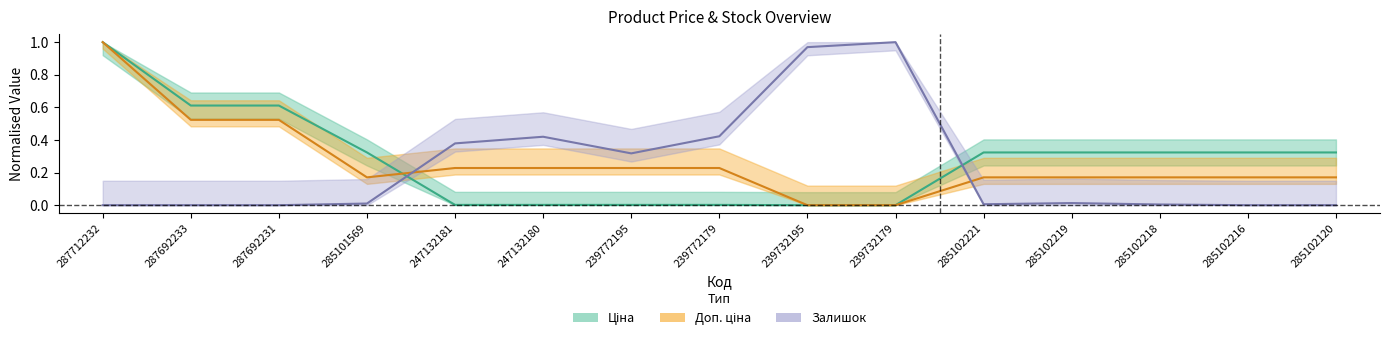

The value of Залишок at 287692233 is -0.7. True or false?

False